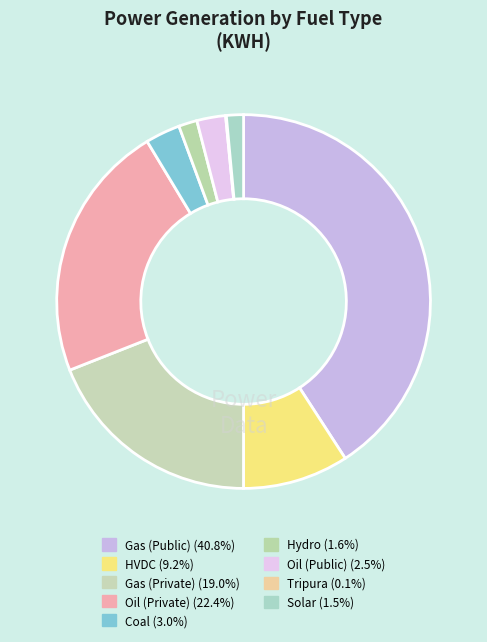

How many slices are in this pie chart?

9